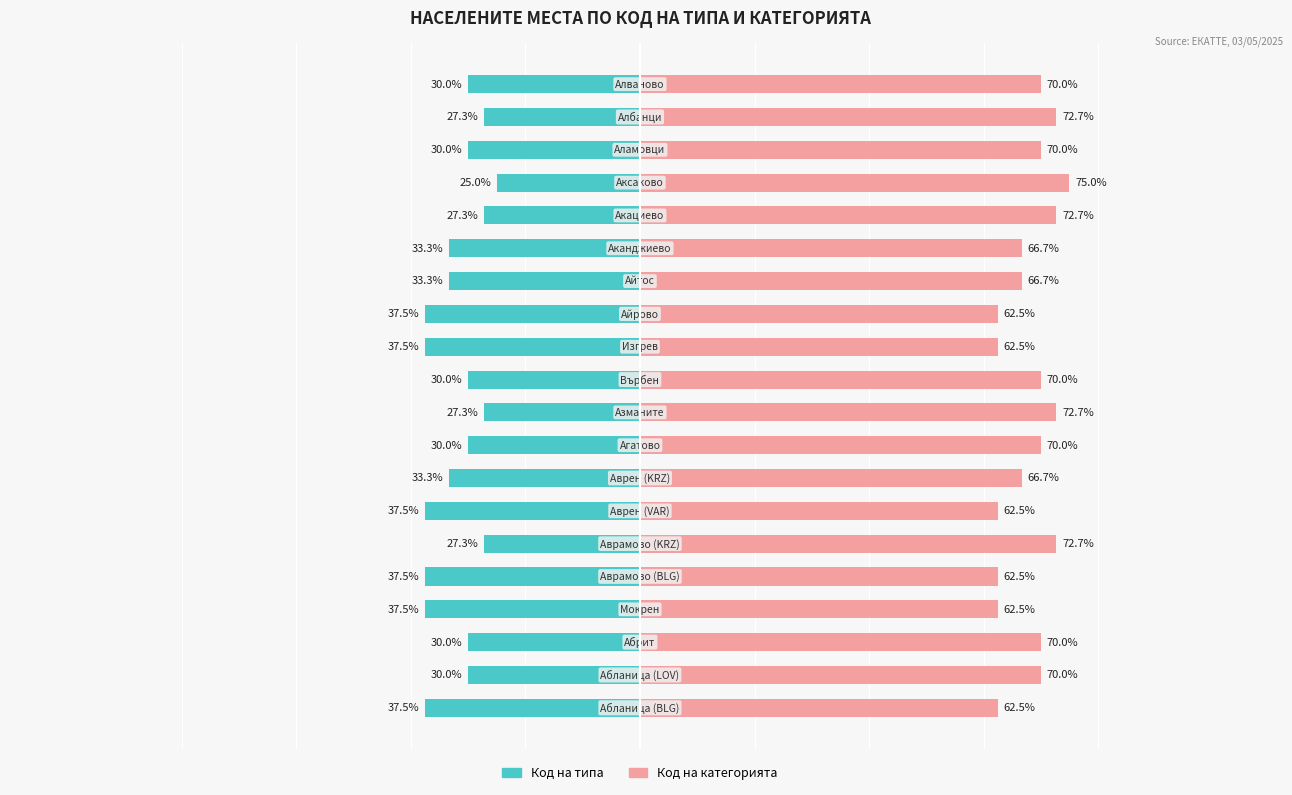

What is the difference between the second highest and minimum values in the Код на категорията series?

10.2